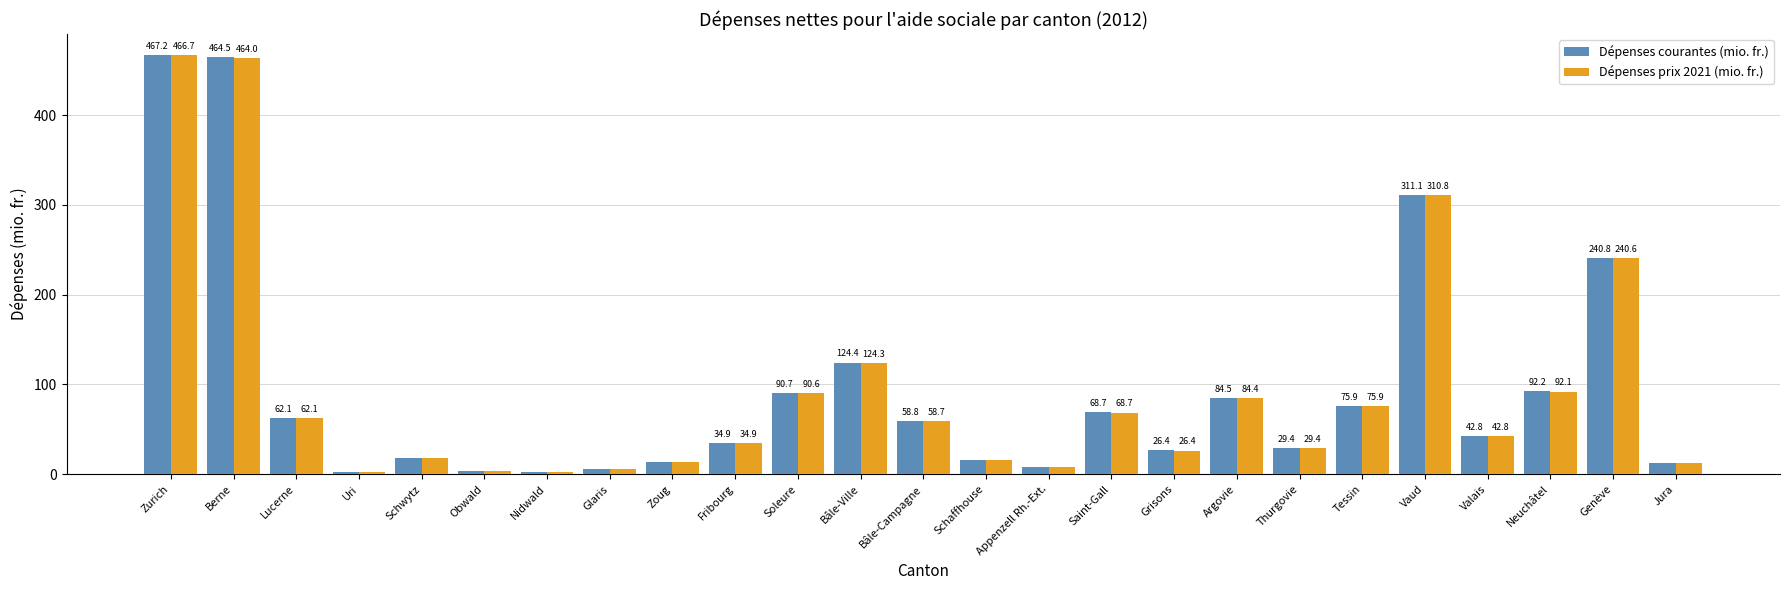

What is the sum of the Dépenses courantes (mio. fr.) values at Appenzell Rh.-Ext. and Lucerne?

70.5